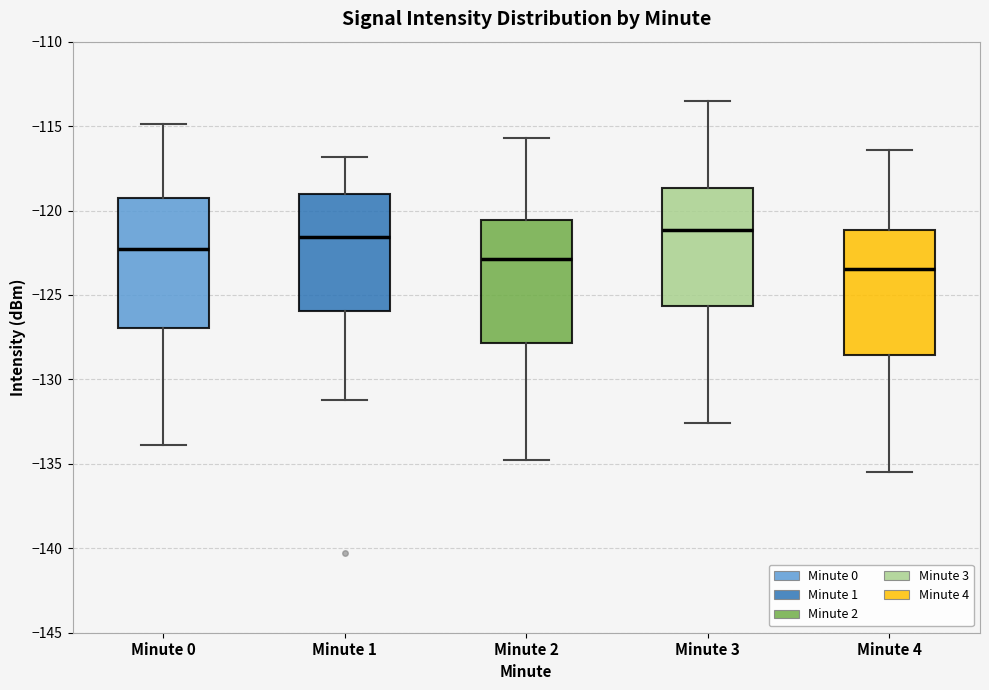

Reading left to right, read every box against the y-axis: the position of its median line, the range the box covers, and the ends of its whiskers. The values are not printed on the chart, so give them approximately, as read against the axis.

Minute 0: median -122.5, box -127.0 to -119.0, whiskers -134.0 to -115.0
Minute 1: median -121.5, box -126.0 to -119.0, whiskers -131.0 to -117.0
Minute 2: median -123.0, box -128.0 to -120.5, whiskers -135.0 to -115.5
Minute 3: median -121.0, box -125.5 to -118.5, whiskers -132.5 to -113.5
Minute 4: median -123.5, box -128.5 to -121.0, whiskers -135.5 to -116.5